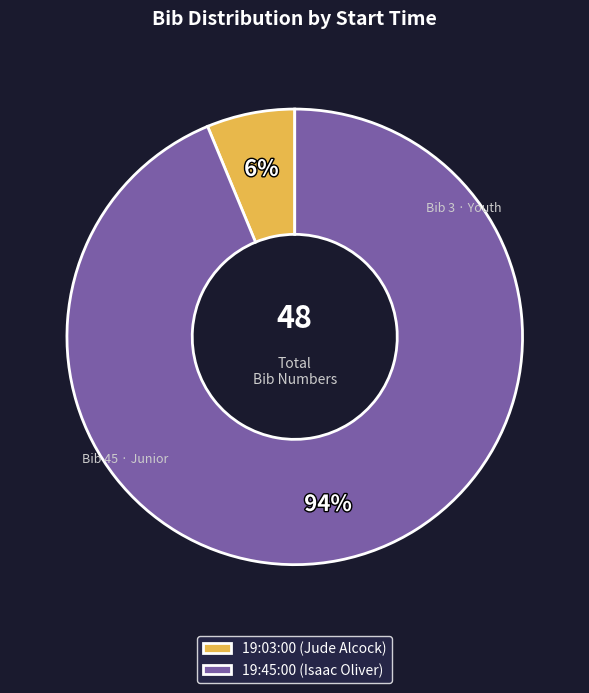

Is it true that 19:03:00 is 1% of the pie?

False